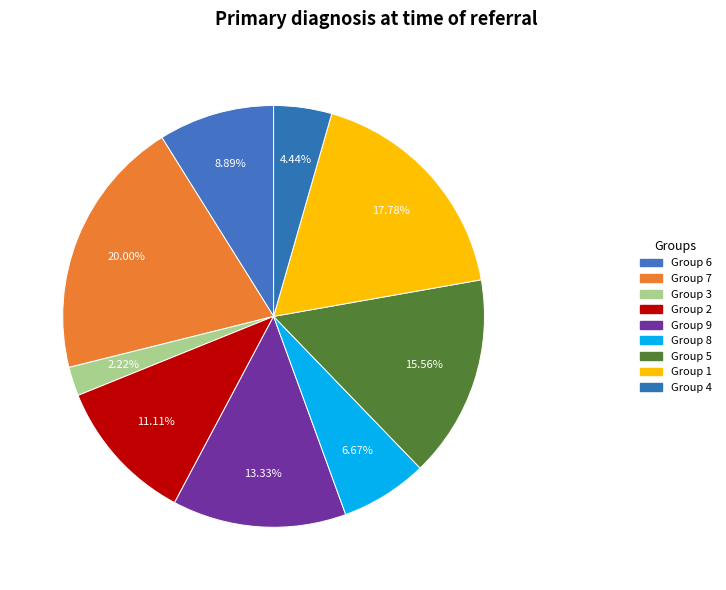

Count the number of slices in the pie.

9